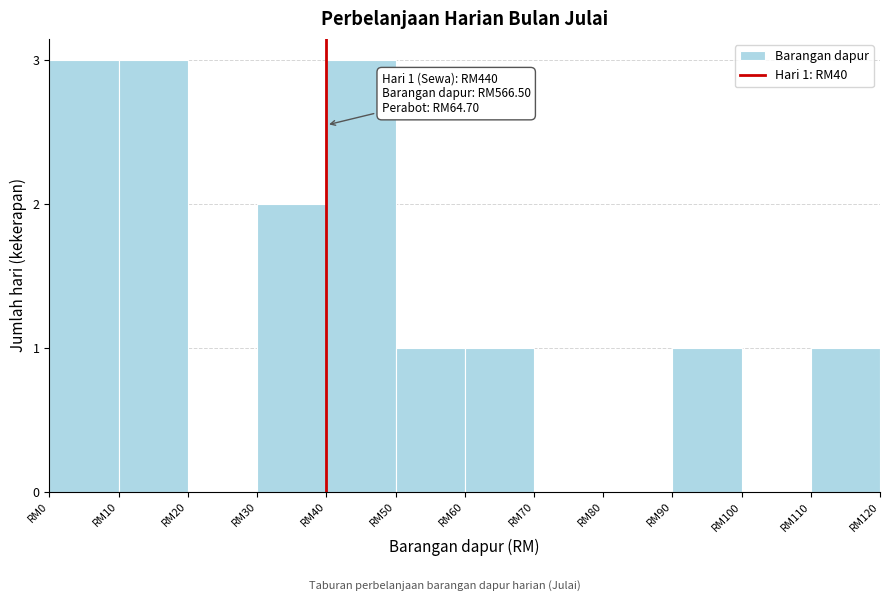

Reading right to left, what are all the values shown in this chart?

RM110=1	RM100=0	RM90=1	RM80=0	RM70=0	RM60=1	RM50=1	RM40=3	RM30=2	RM20=0	RM10=3	RM0=3